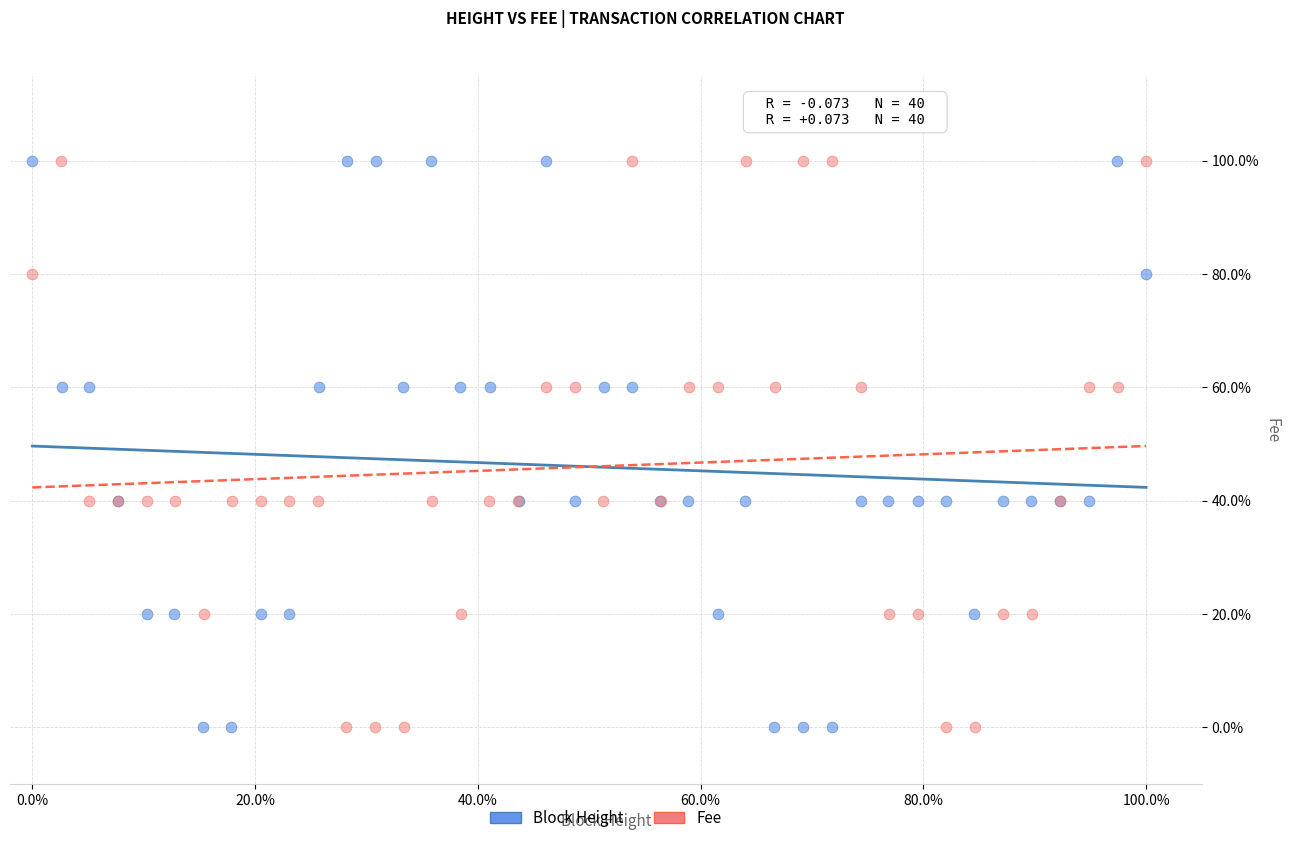

What are all the series names shown in the legend?

Block Height, Fee